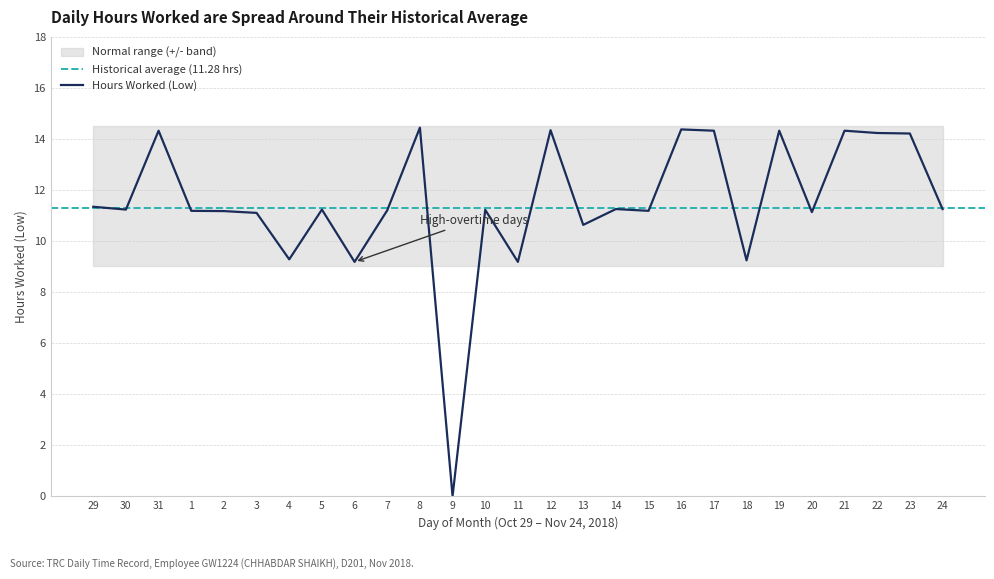

How many points are higher than both their immediate neighbors (excluding endpoints)?

9